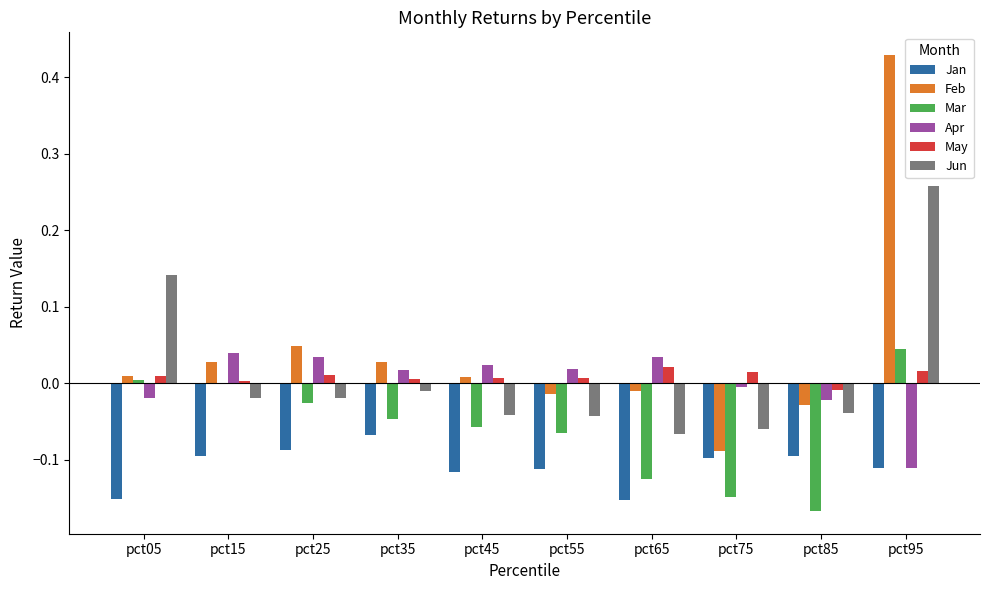

At which category does the chart reach its peak across all series?

pct95